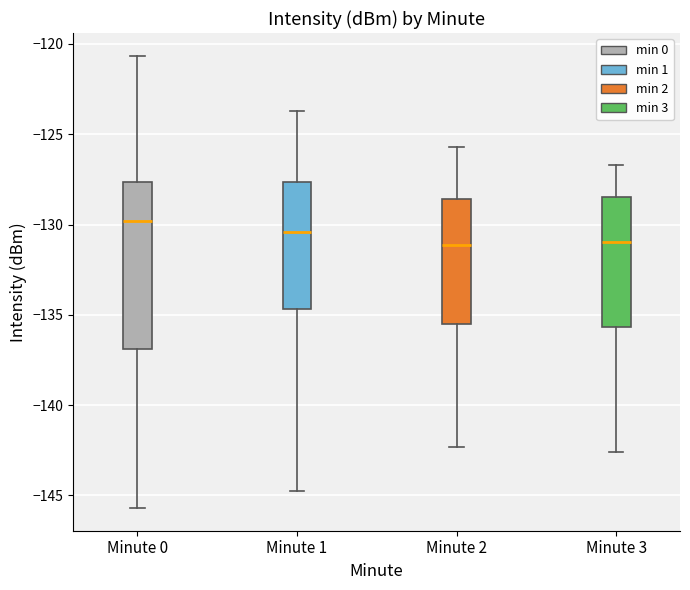

Reading left to right, read every box against the y-axis: the position of its median line, the range the box covers, and the ends of its whiskers. The values are not printed on the chart, so give them approximately, as read against the axis.

Minute 0: median -130.0, box -137.0 to -127.5, whiskers -145.5 to -120.5
Minute 1: median -130.5, box -134.5 to -127.5, whiskers -145.0 to -123.5
Minute 2: median -131.0, box -135.5 to -128.5, whiskers -142.5 to -125.5
Minute 3: median -131.0, box -135.5 to -128.5, whiskers -142.5 to -126.5